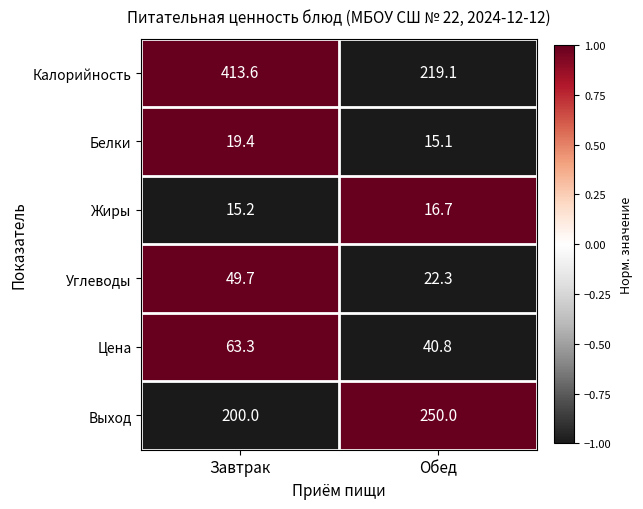

True or false: Углеводы has a value of 49.7 at Завтрак.

True